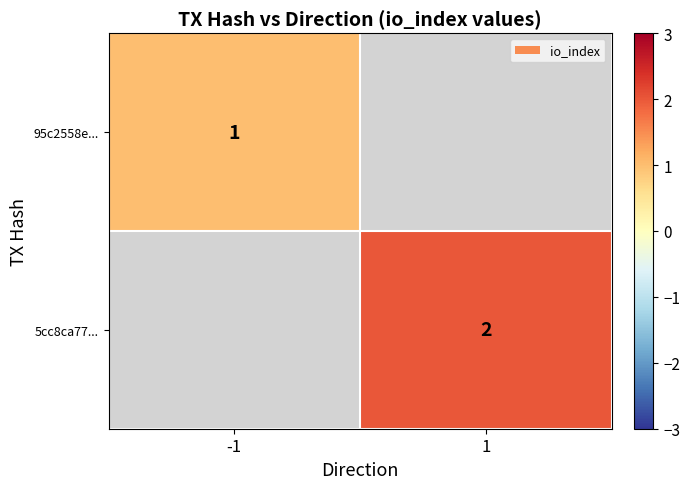

The 5cc8ca77... series shows 2 at 1. True or false?

True